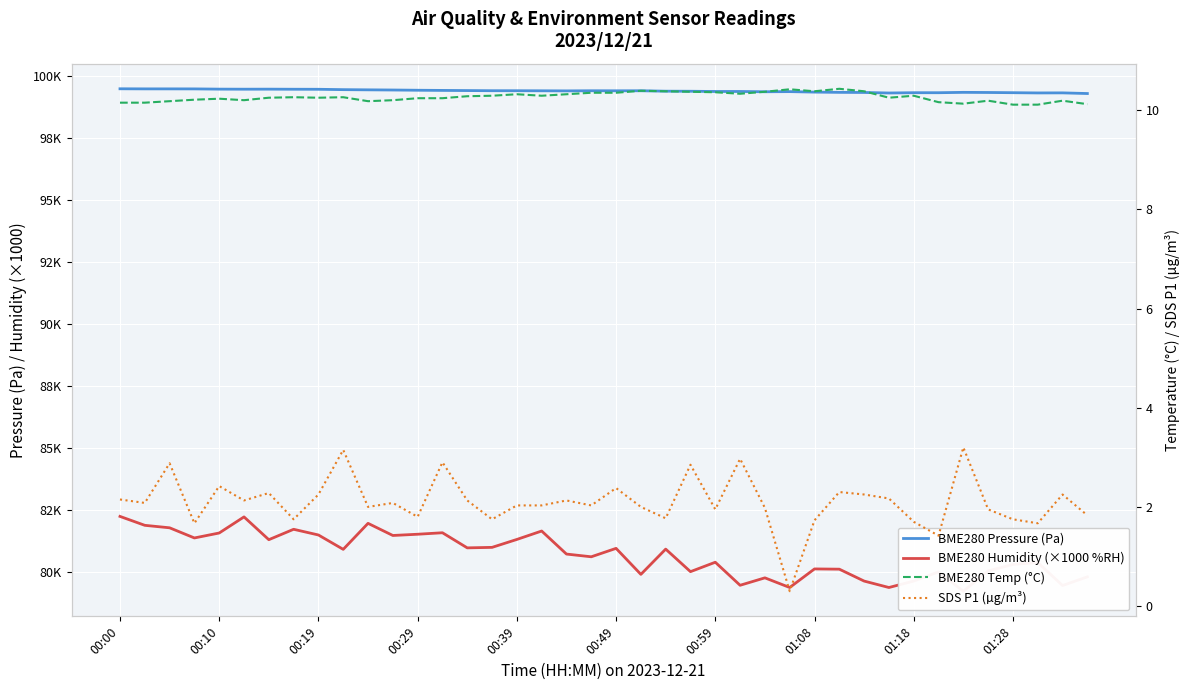

True or false: BME280 Temp (°C) has a value of 16.7 at 01:08.

False